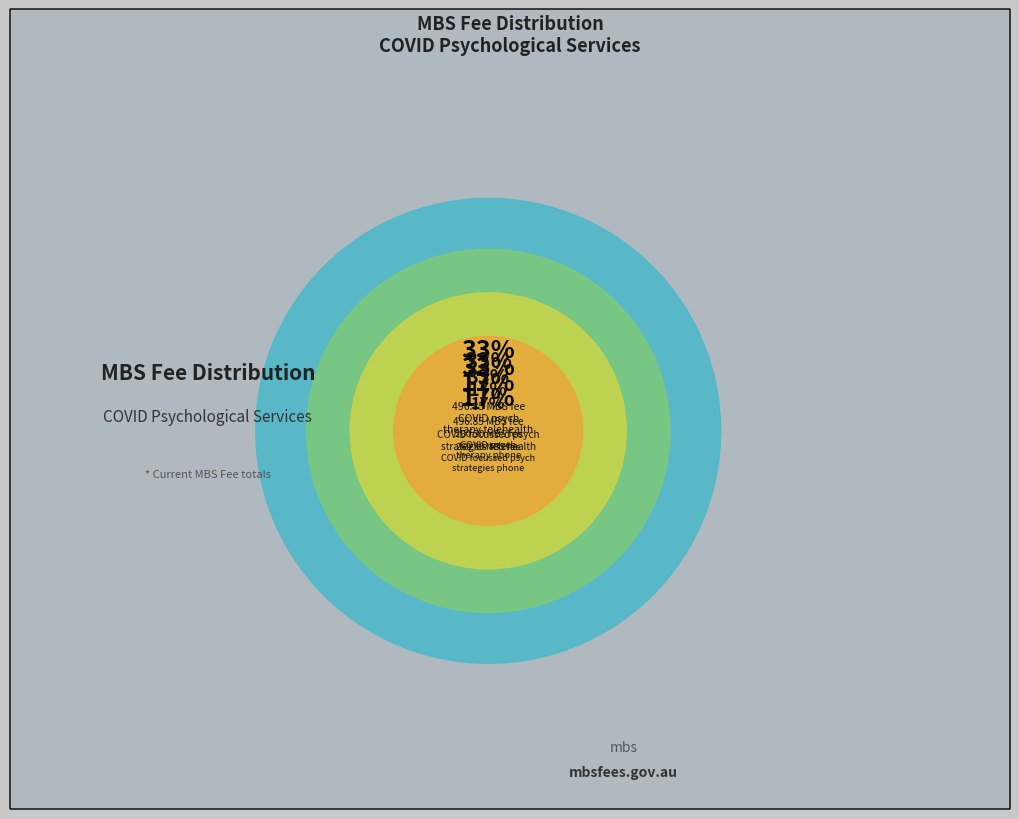

What is the ratio of the value at 91183 to the value at 91188?

0.8